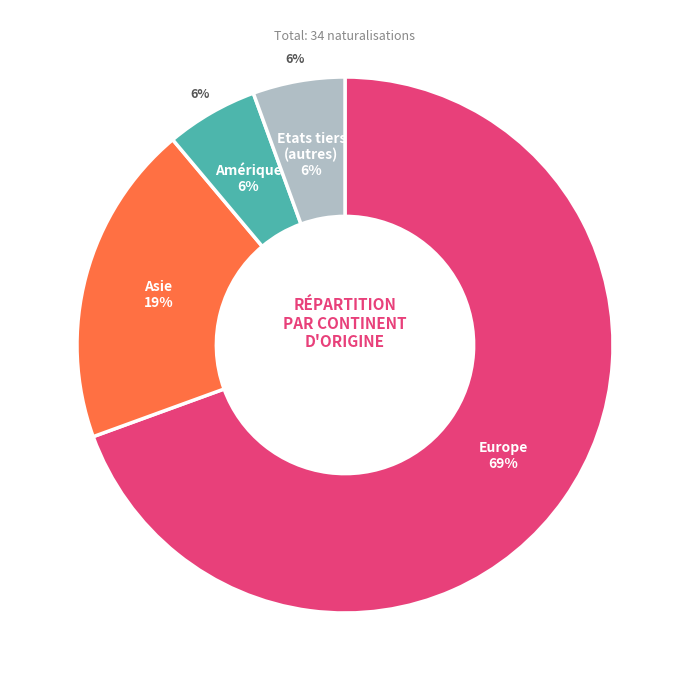

To the nearest percent, what percentage of the pie is Europe?

68%